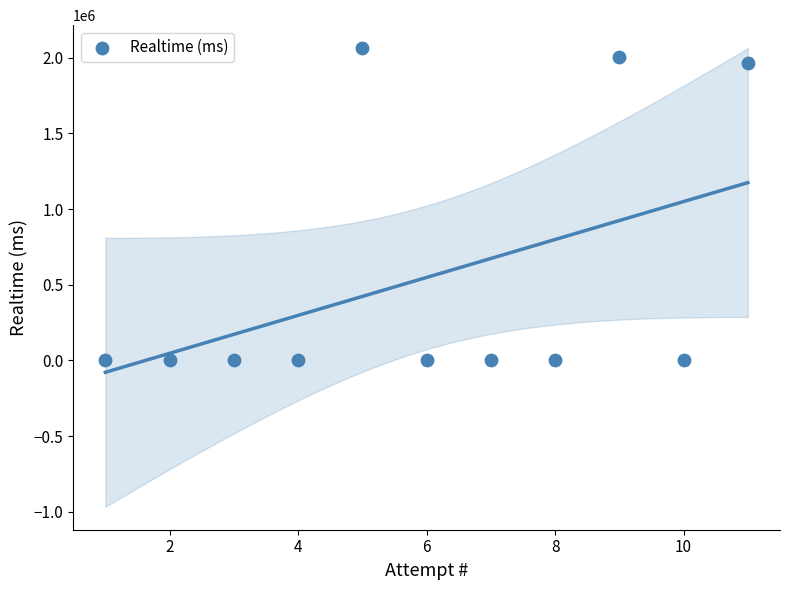

What Y value in the scatter plot is closest to 1031653?

1967207